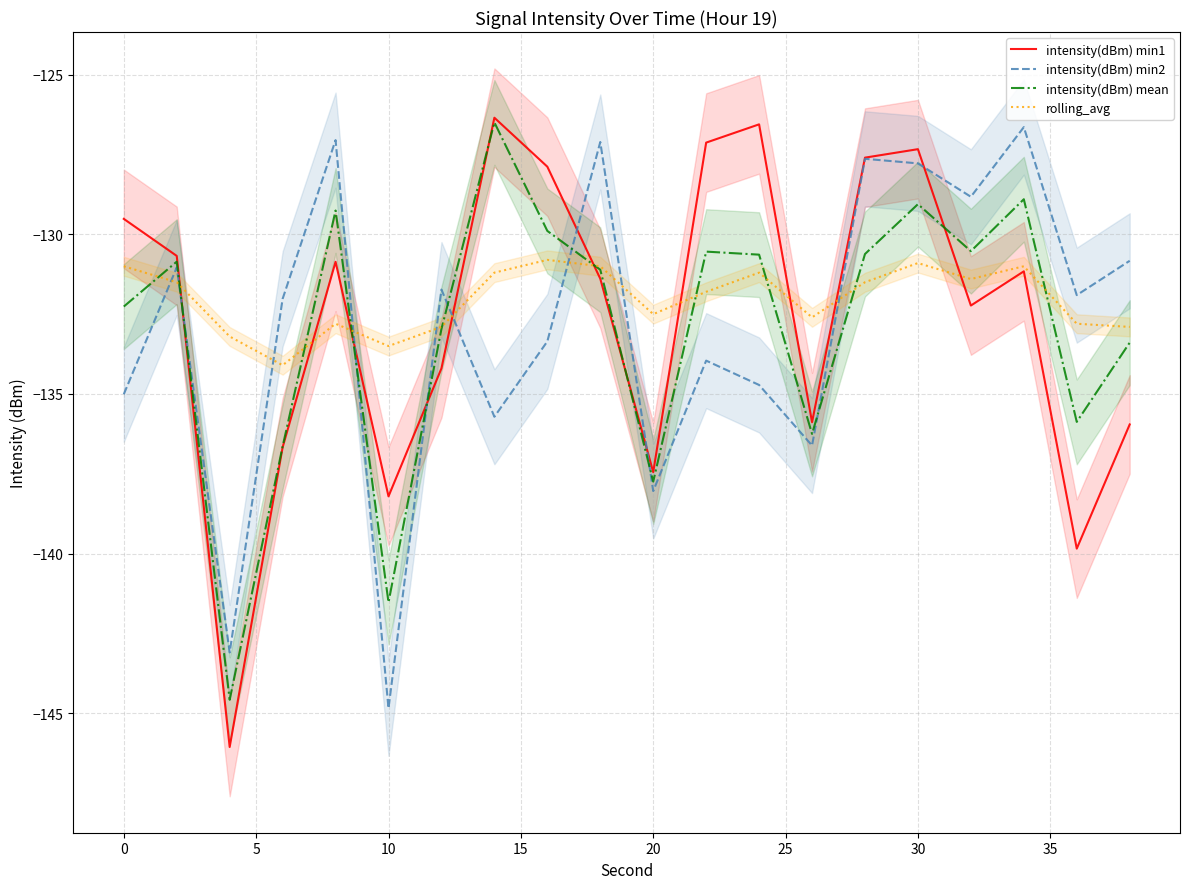

How many data points in rolling_avg are above -131?

2